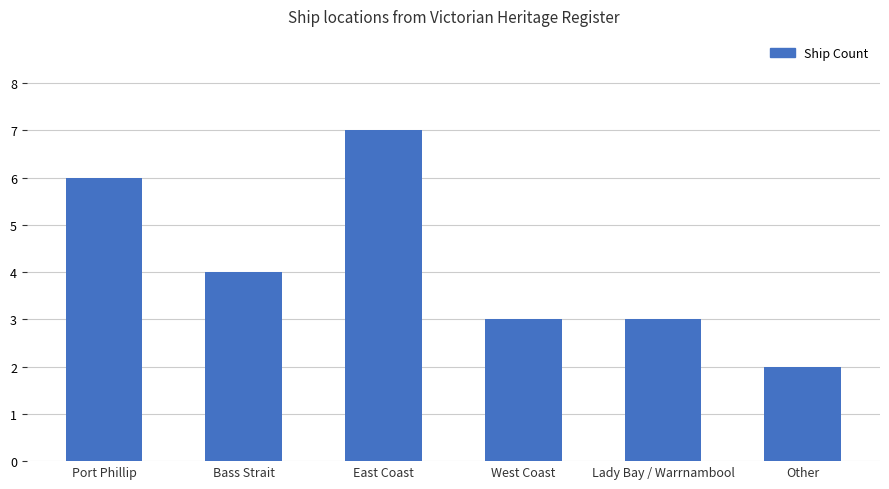

Read the value at Other.

2